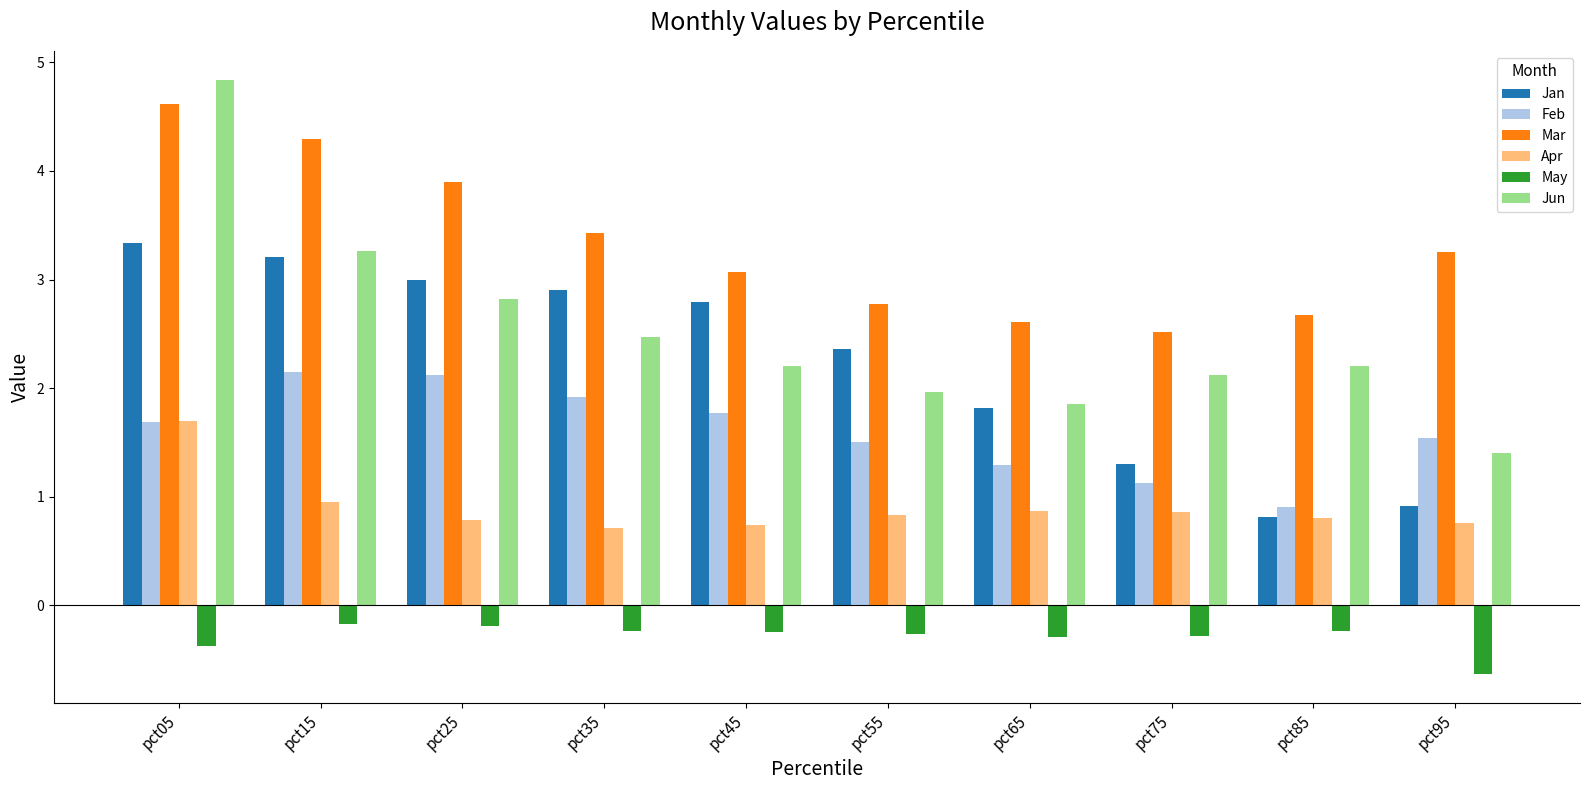

What is the value of the Feb bar at the 5th from the left?

1.8